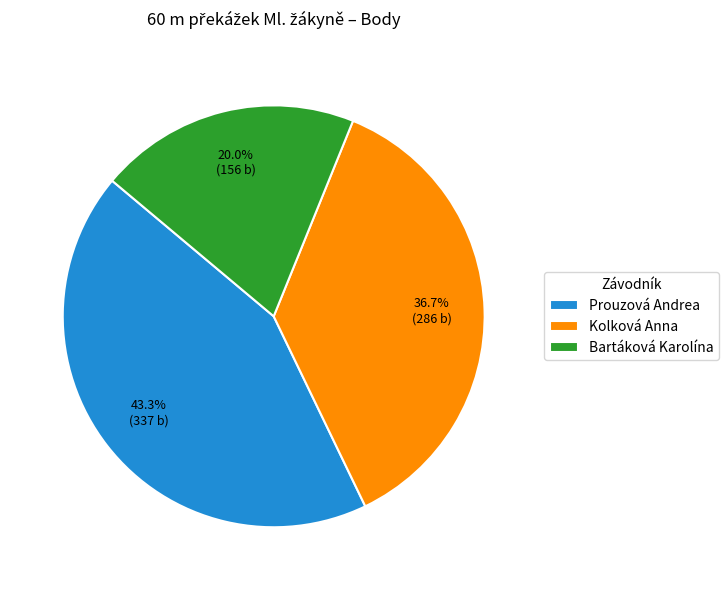

Rank the categories by value from highest to lowest.

Prouzová Andrea, Kolková Anna, Bartáková Karolína